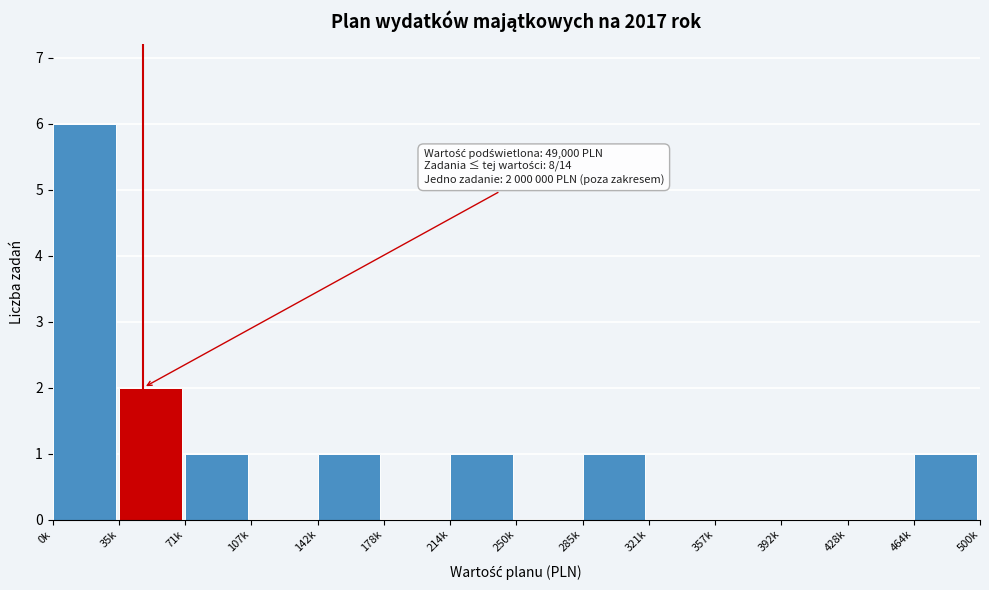

Reading left to right, extract all data points from this chart.

0k=6	35k=2	71k=1	107k=0	142k=1	178k=0	214k=1	250k=0	285k=1	321k=0	357k=0	392k=0	428k=0	464k=1